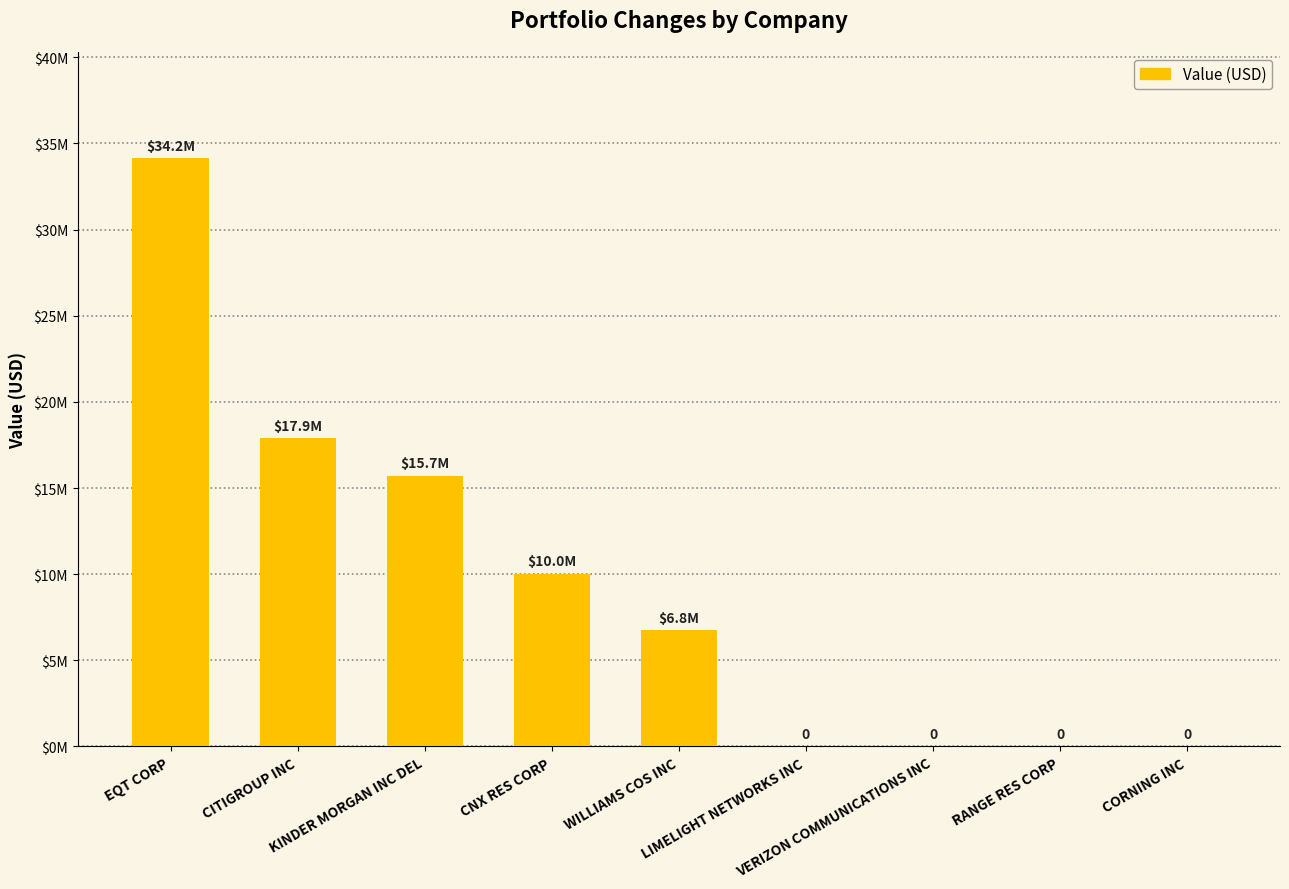

Does the chart contain any negative values?

No